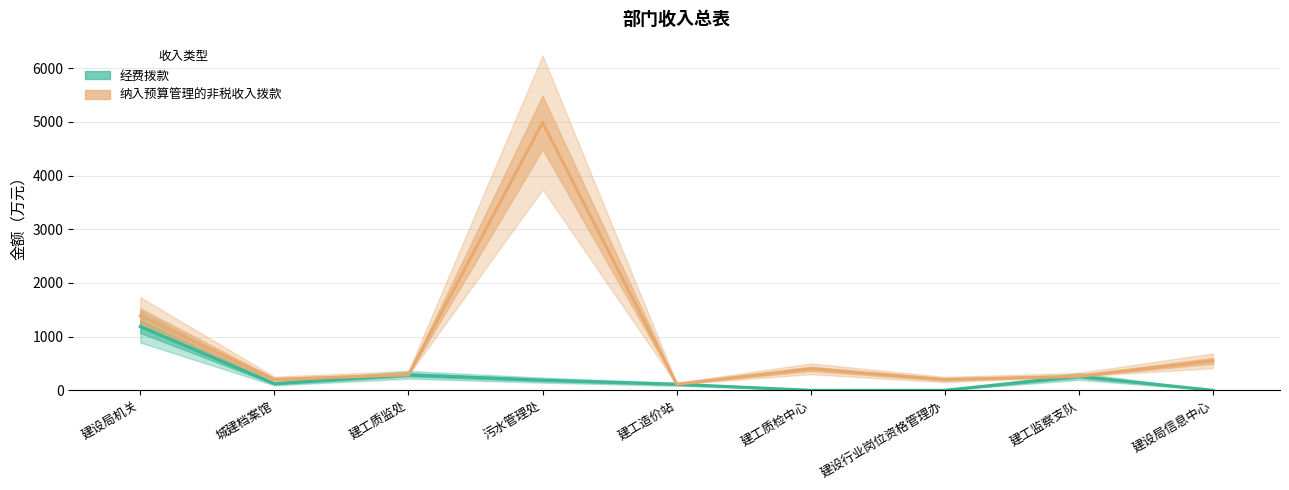

What is the value of the 经费拨款 point at the 8th from the left?

258.7